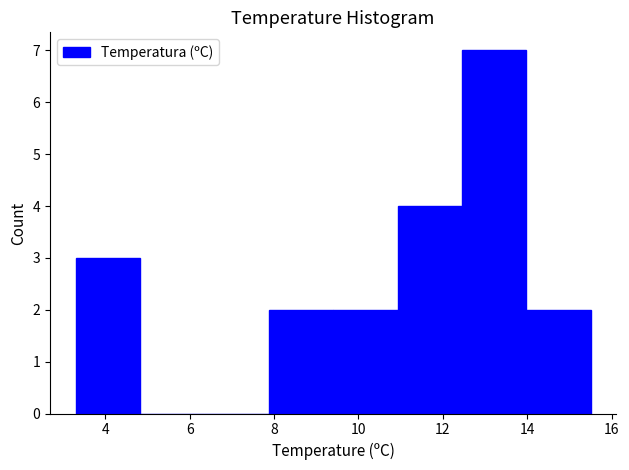

Over which range of the x-axis is the bar tallest?

12.4 to 14.0